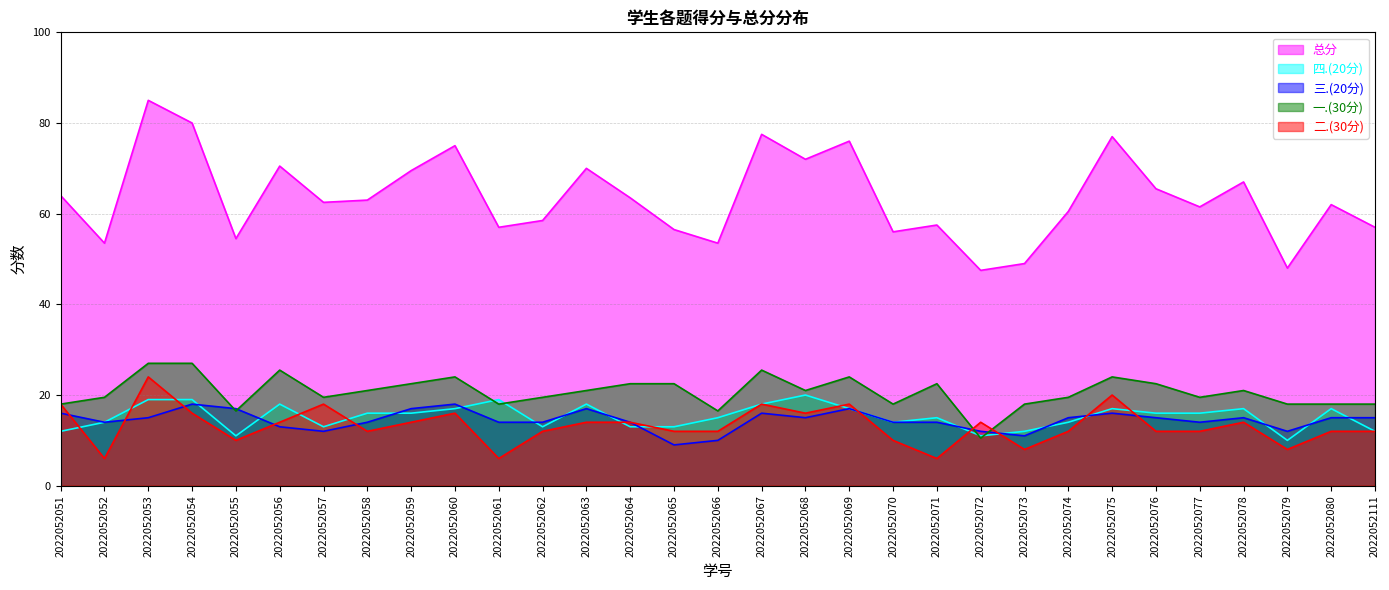

Rank the series by their maximum value, from highest to lowest.

总分, 一.(30分), 二.(30分), 四.(20分), 三.(20分)